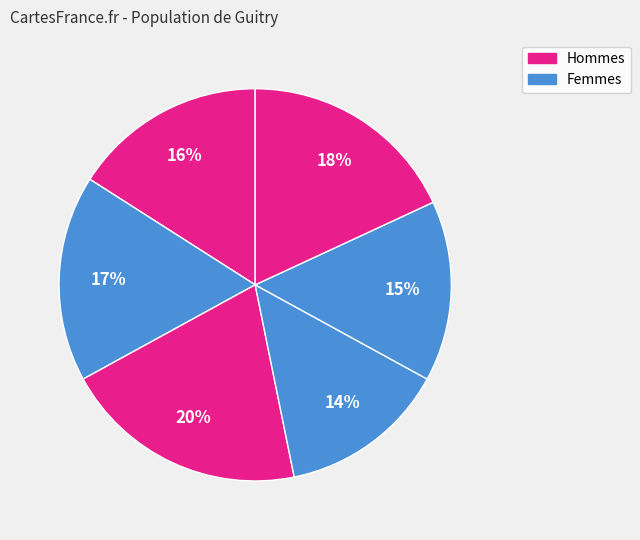

How many segments does this pie chart have?

6